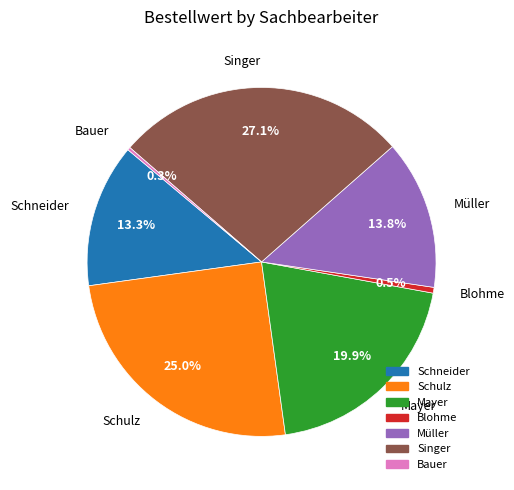

What percentage is NOT represented by Singer?

72.9%